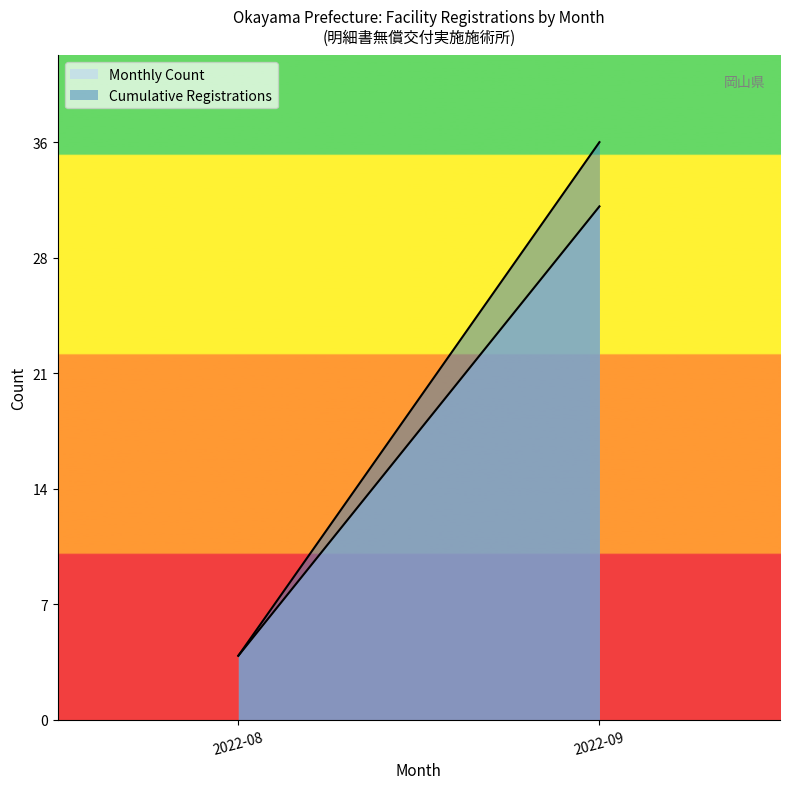

True or false: Cumulative Registrations has more than 2 points higher than both neighbors.

False